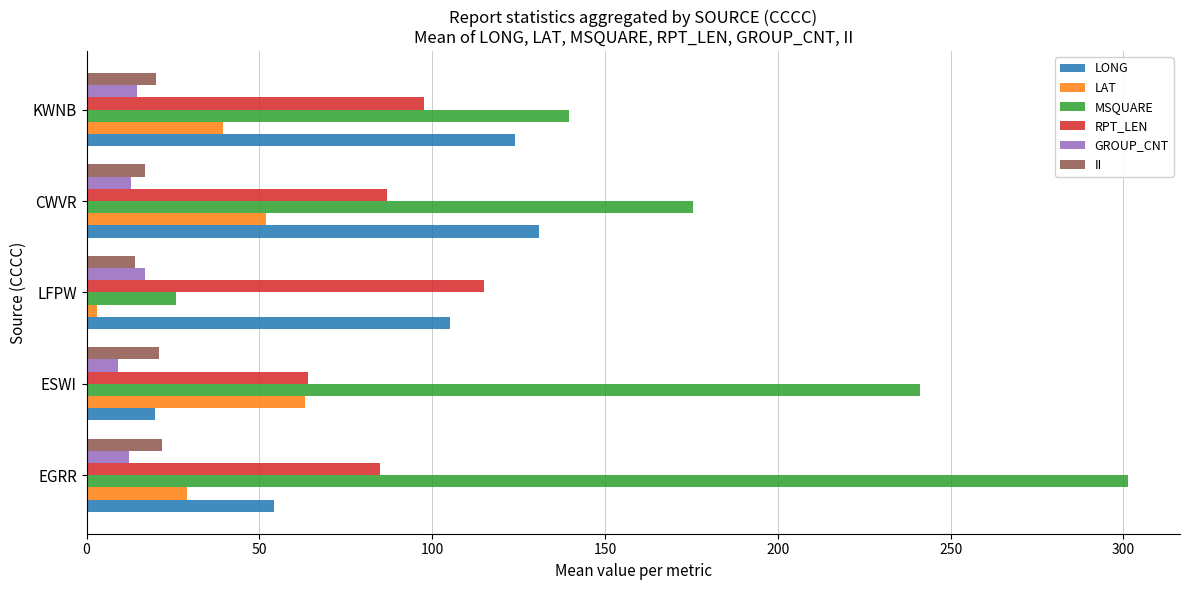

What is the average value of the MSQUARE series?

176.7